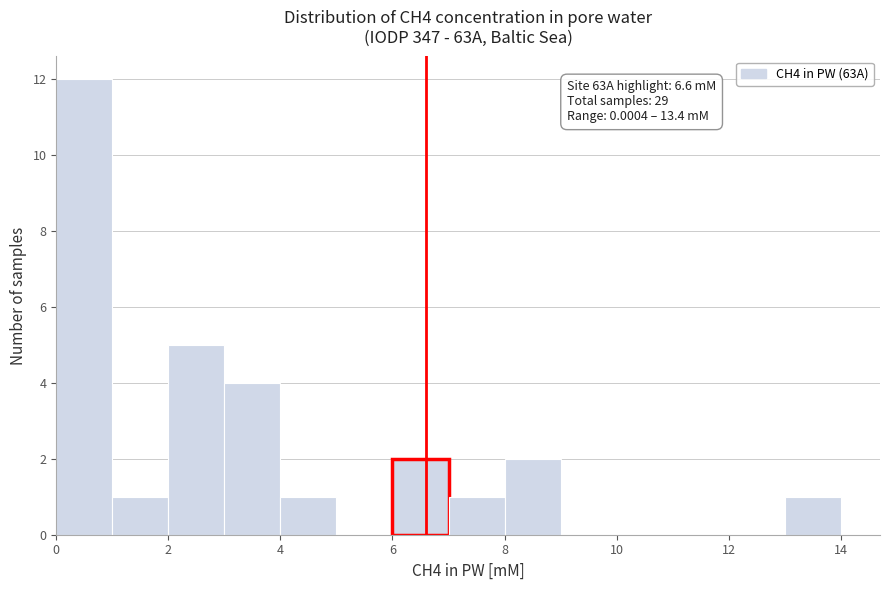

Over which range of the x-axis is the bar tallest?

0 to 1